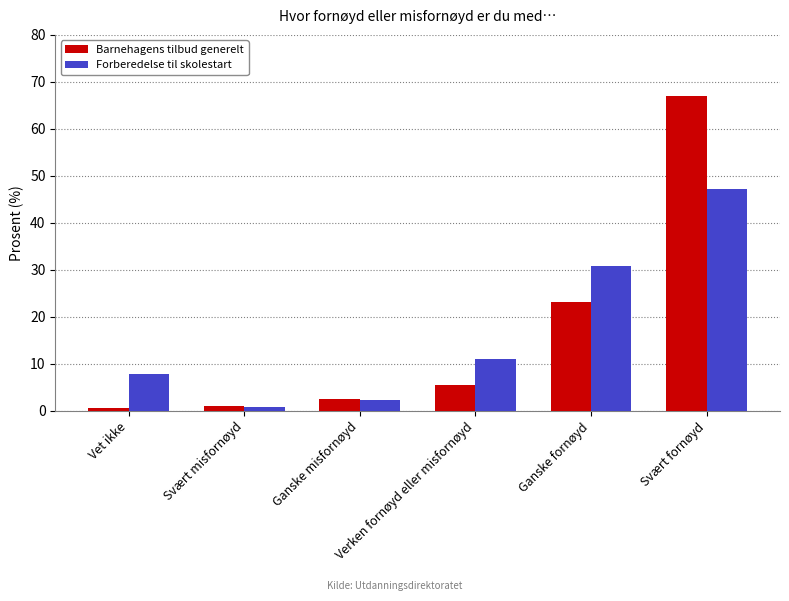

Between Ganske misfornøyd and Ganske fornøyd, which series saw the biggest shift?

Forberedelse til skolestart